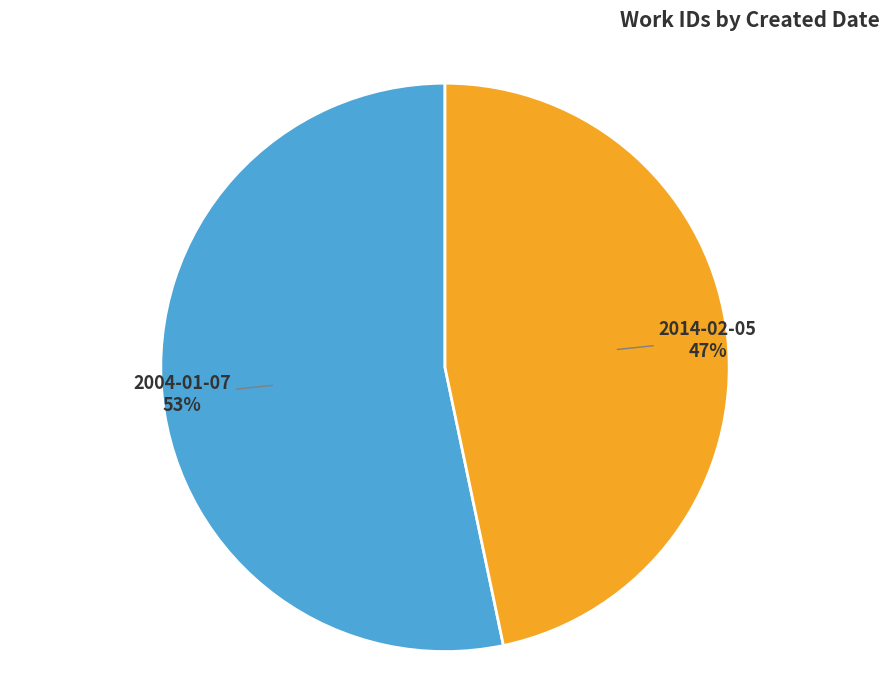

Which slice is the smallest?

2014-02-05